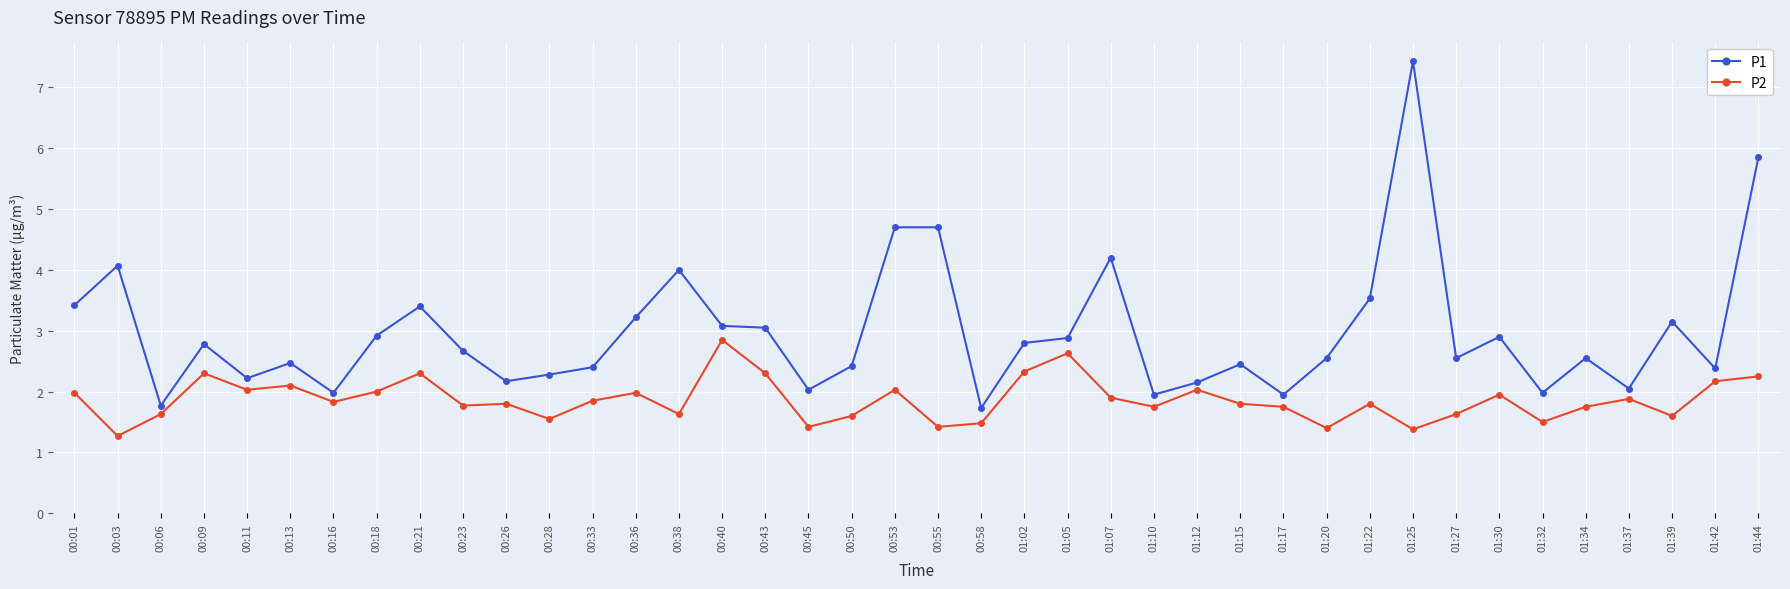

True or false: P2 and P1 cross at least once.

False